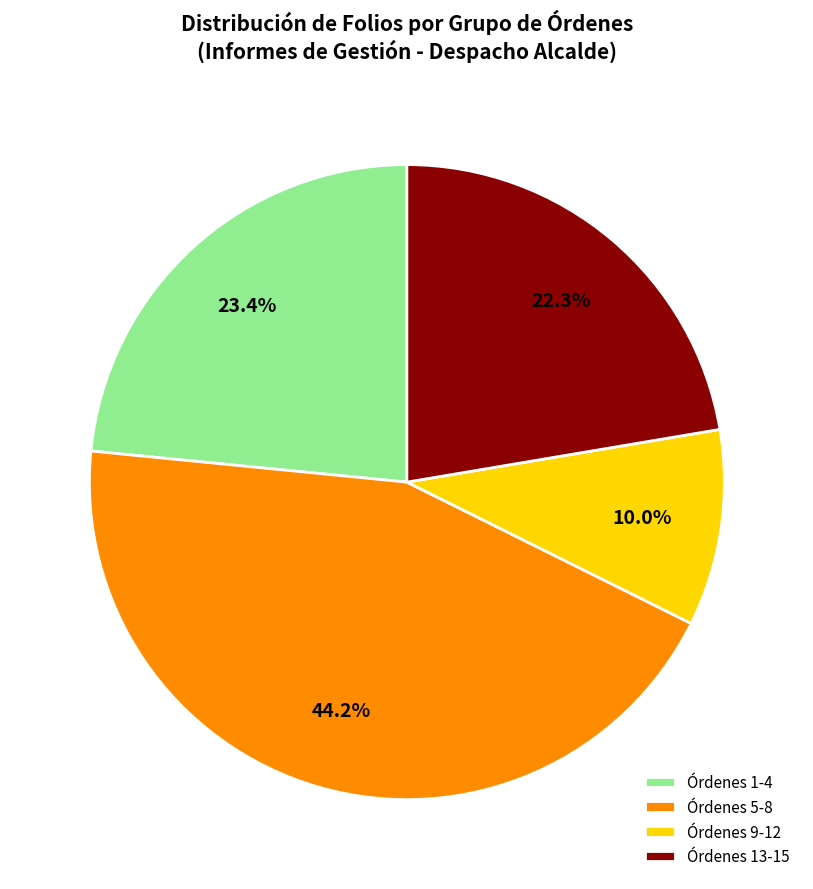

How many slices are in this pie chart?

4